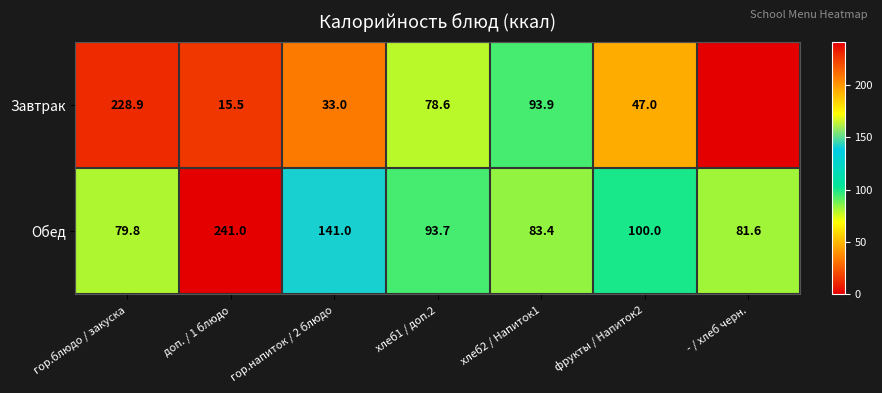

What is the total value across all series at хлеб2 / Напиток1?

177.3